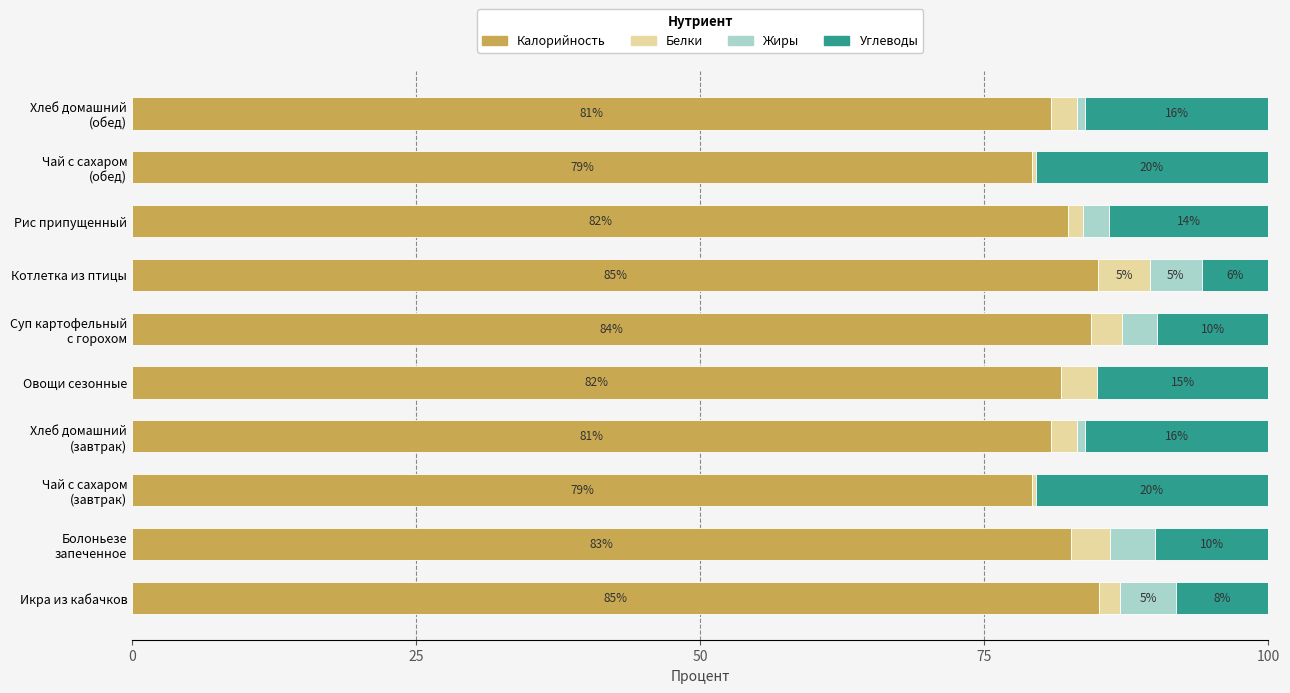

What is the total value across all series at Овощи сезонные?

100.0